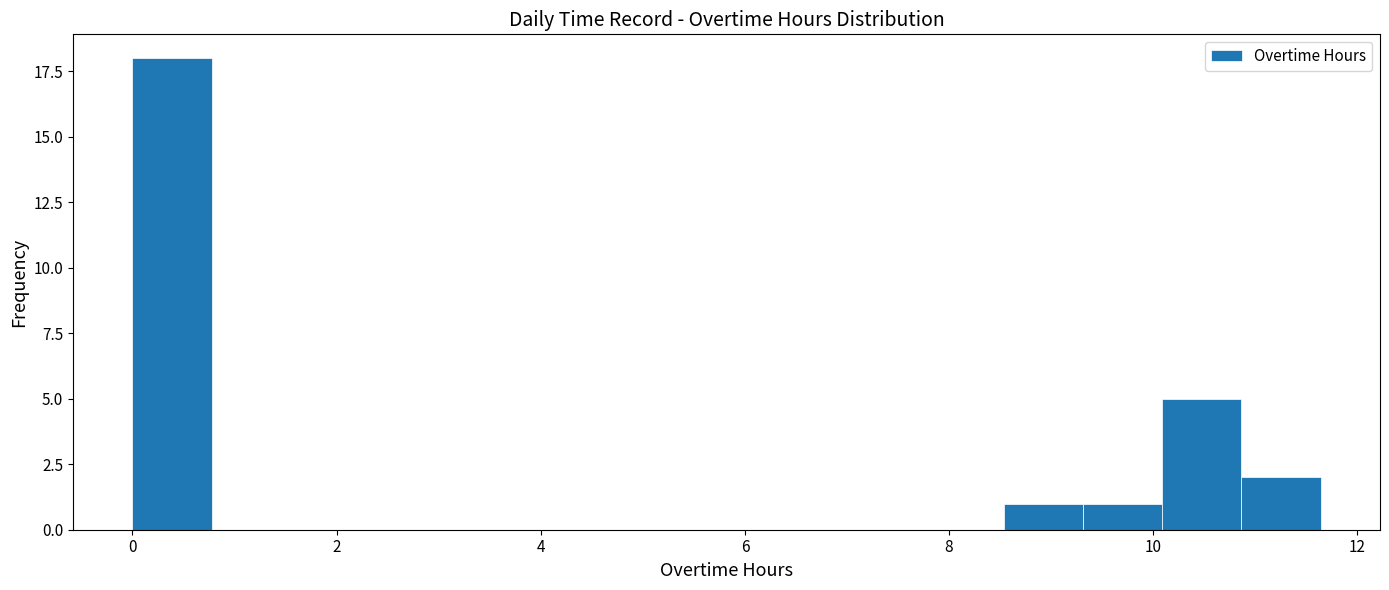

Read against the x-axis, roughly where is the centre of the tallest bar?

0.4